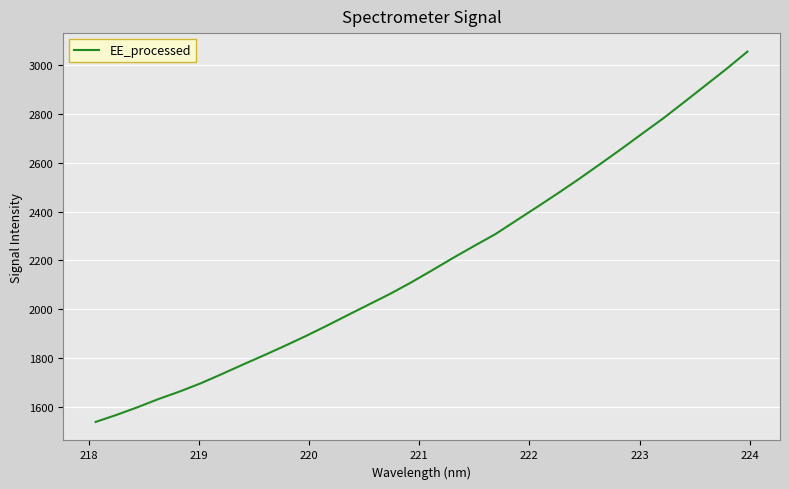

What is the smallest value displayed?

1536.7